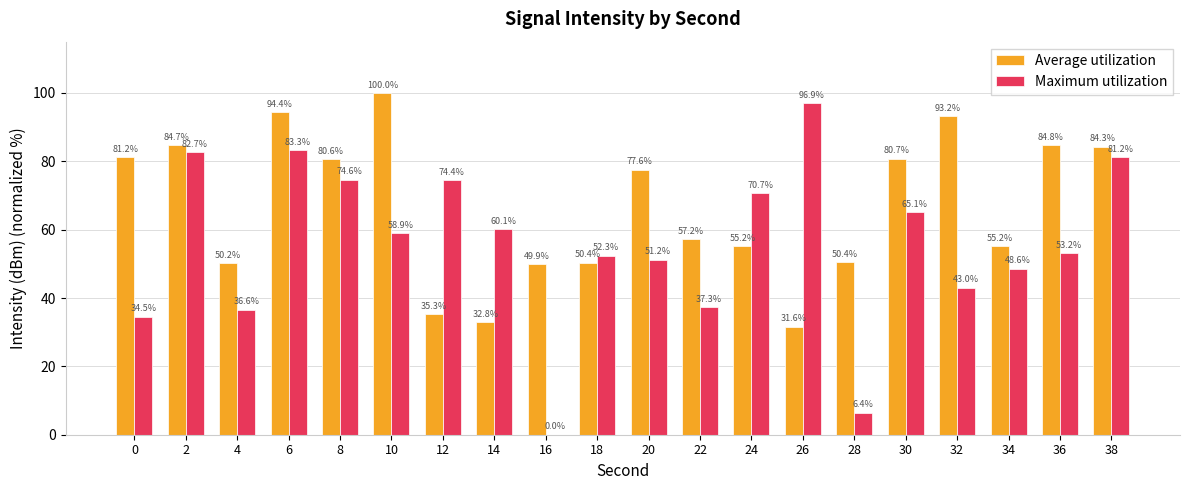

What are all the series names shown in the legend?

Average utilization, Maximum utilization